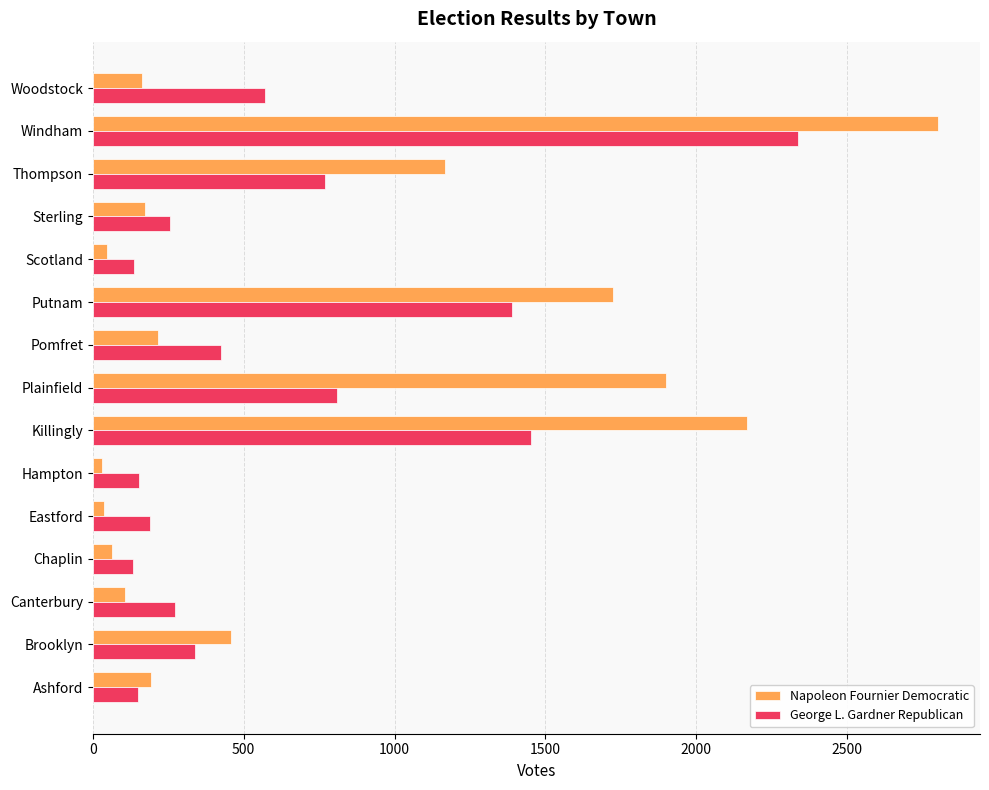

Is the value of George L. Gardner Republican at Killingly greater than the value of Napoleon Fournier Democratic at Woodstock?

Yes